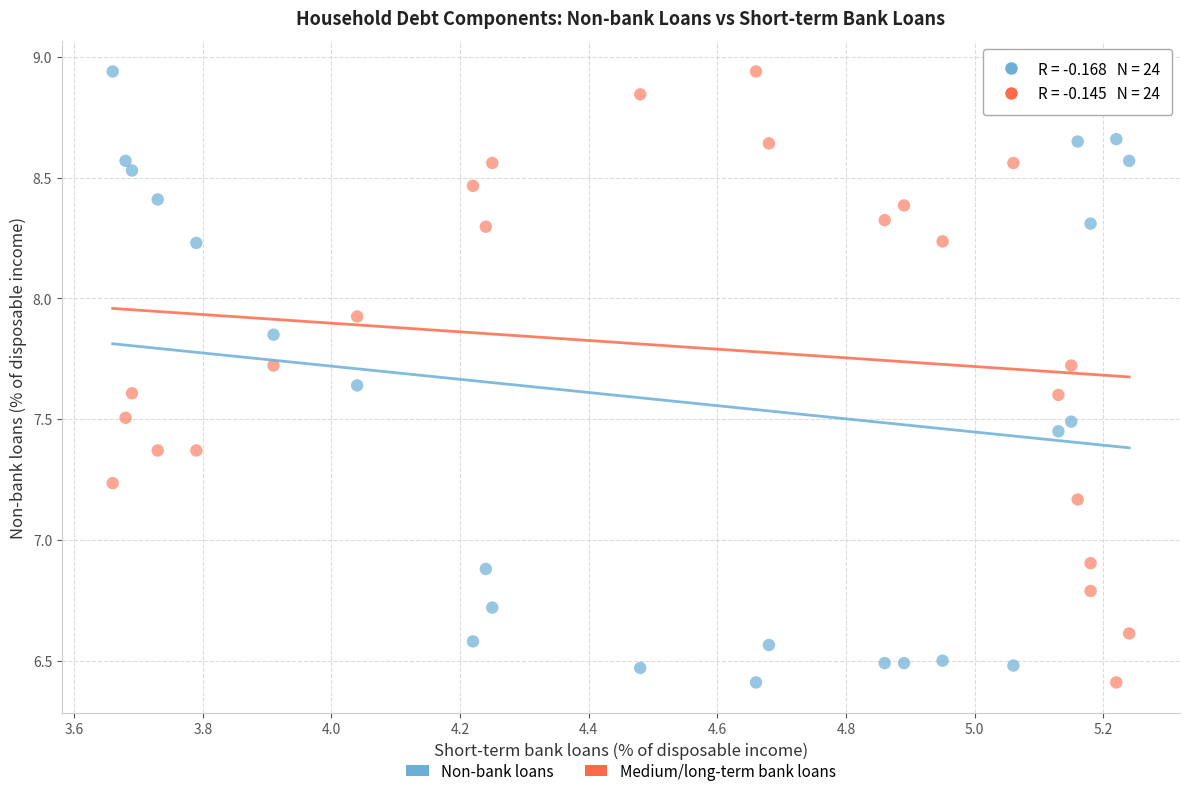

Across all data points, what is the range of Y values (max minus min)?

2.5